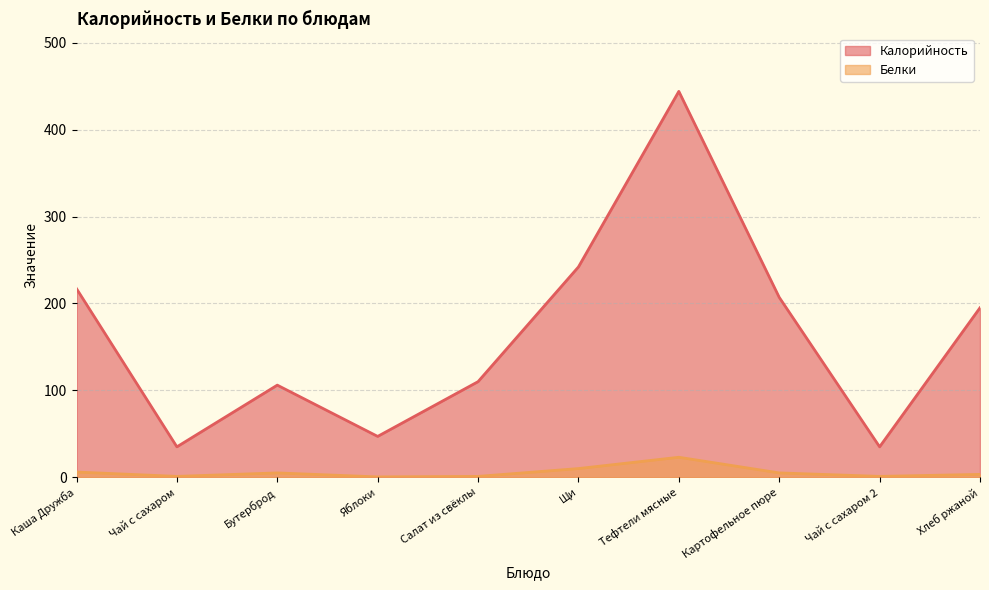

Which category has the lowest value in the Белки series?

Яблоки